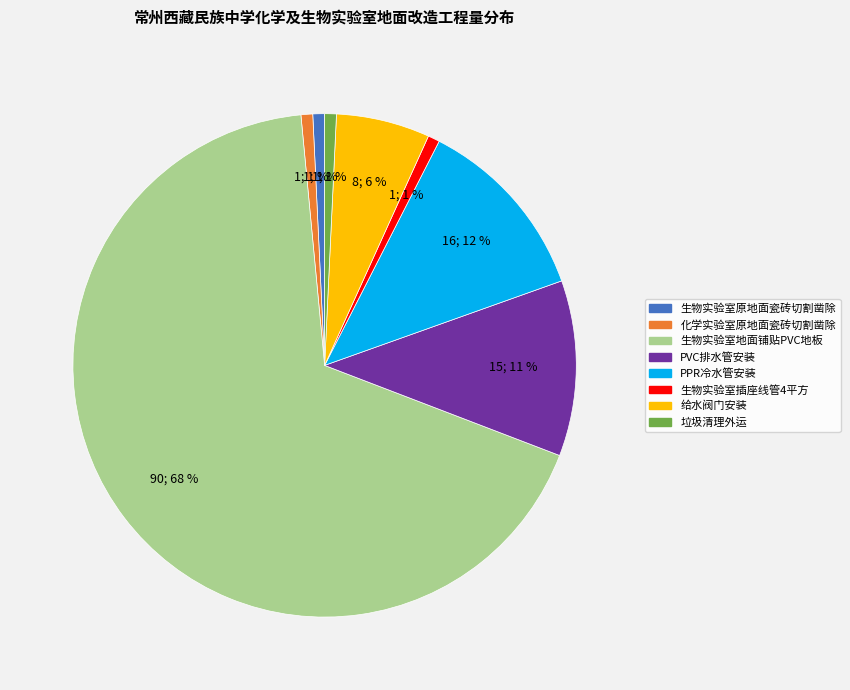

To the nearest percent, what portion does 生物实验室原地面瓷砖切割凿除 represent?

1%